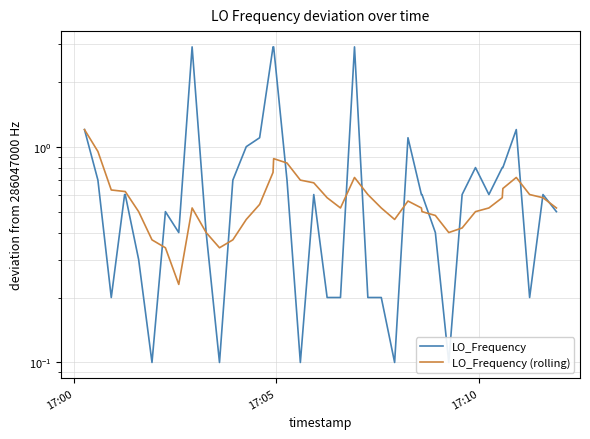

List the series in order of their peak value, lowest first.

LO_Frequency (rolling), LO_Frequency